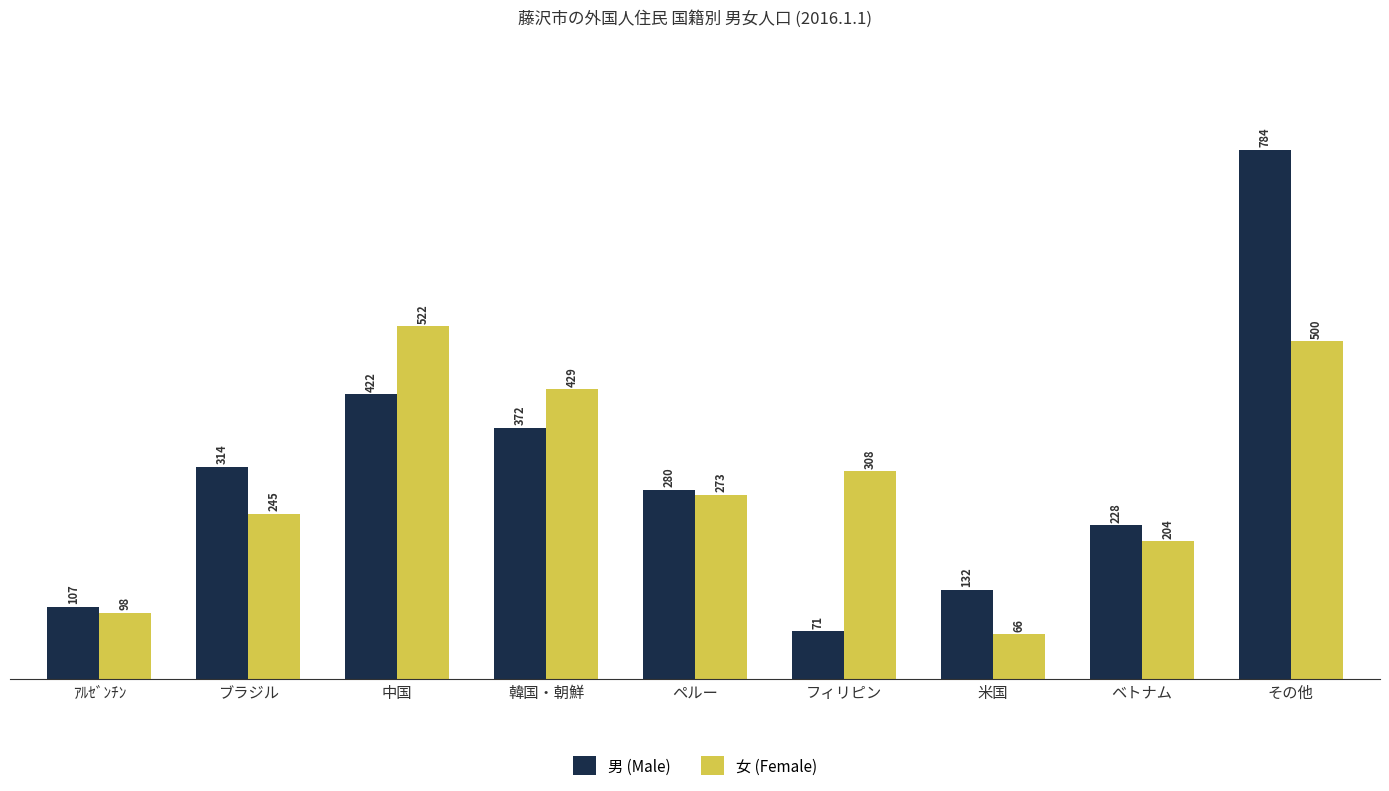

What is the label of the 4th bar from the right?

フィリピン